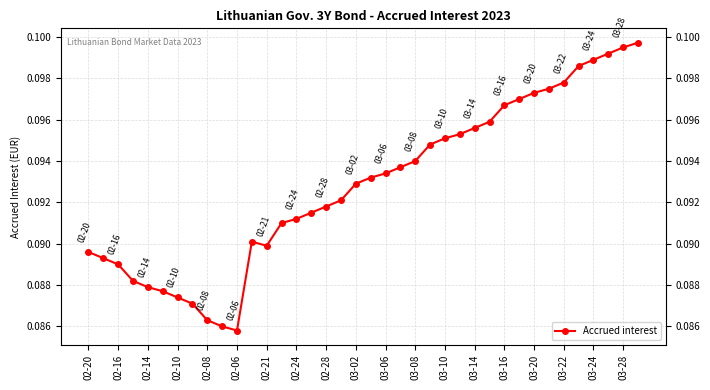

What is the sum of all values?

3.5